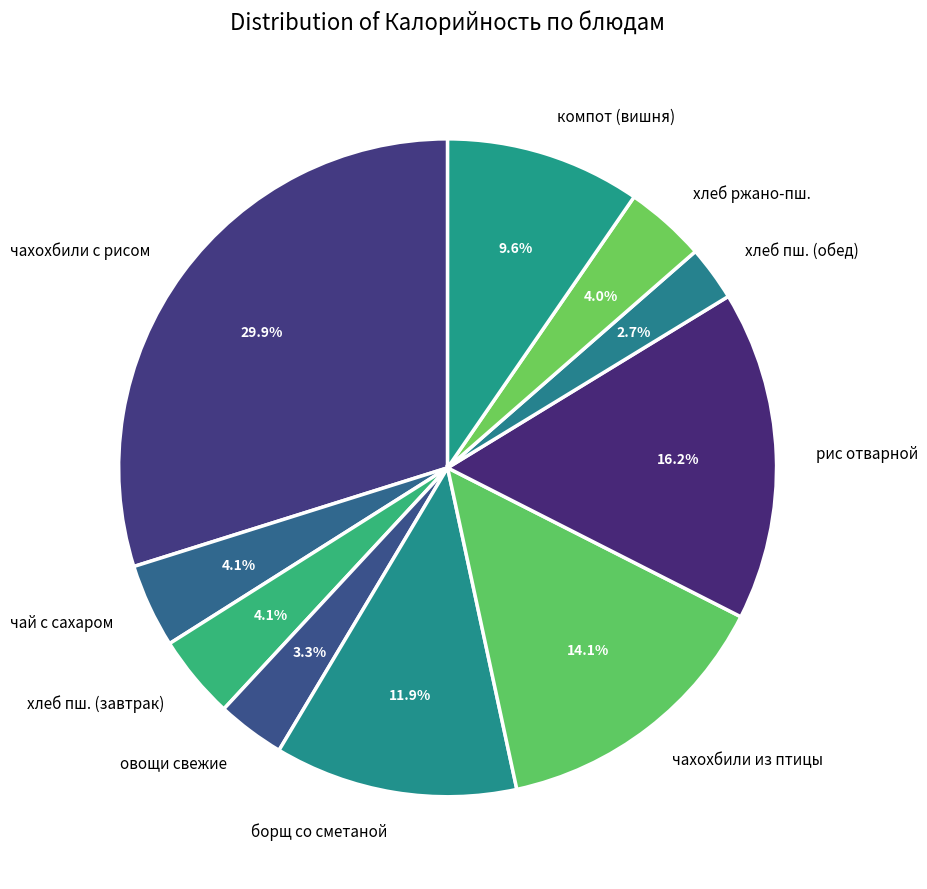

Does чахохбили с рисом represent more than half of the total?

No